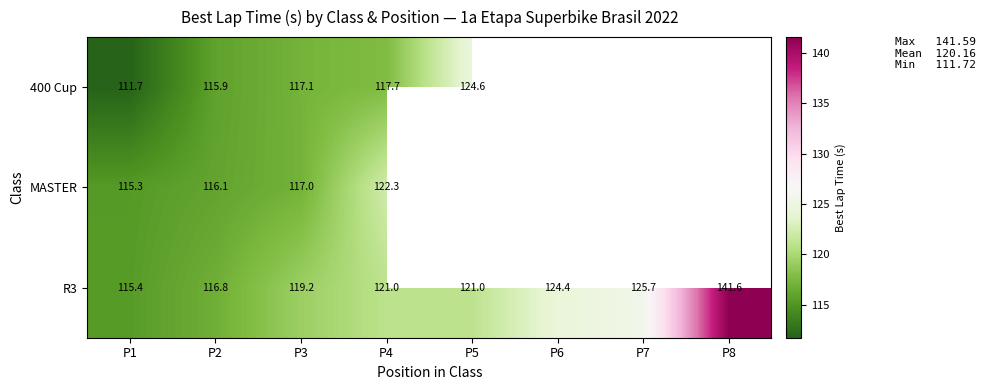

At which label is MASTER closest to 118?

P3